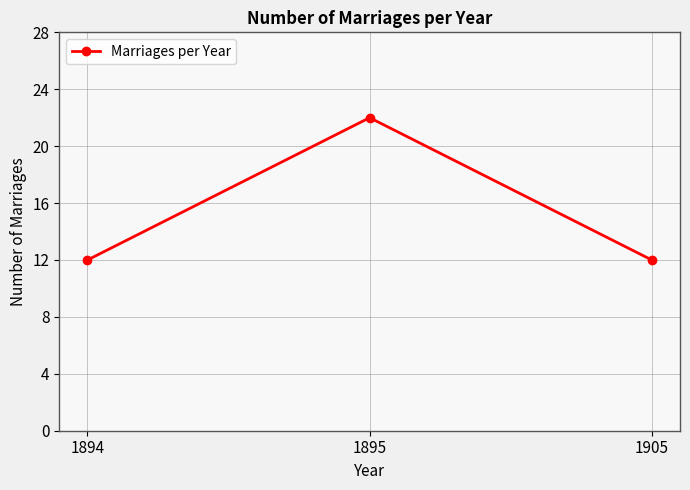

Does the chart display data point markers on the line(s)?

Yes